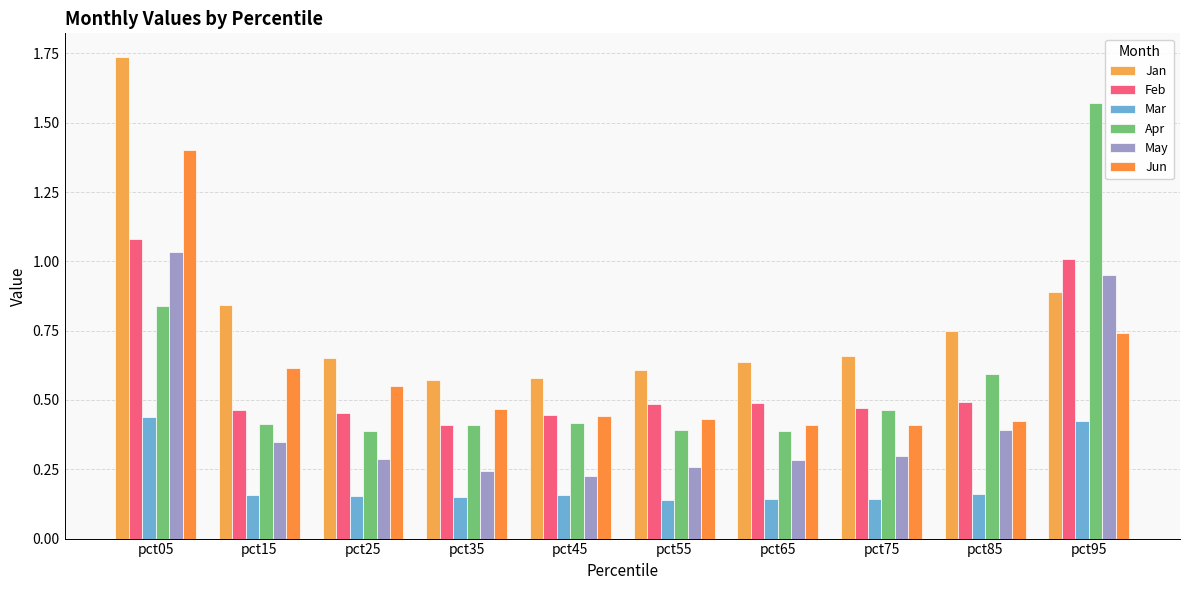

At which category is the sum across all series the highest?

pct05